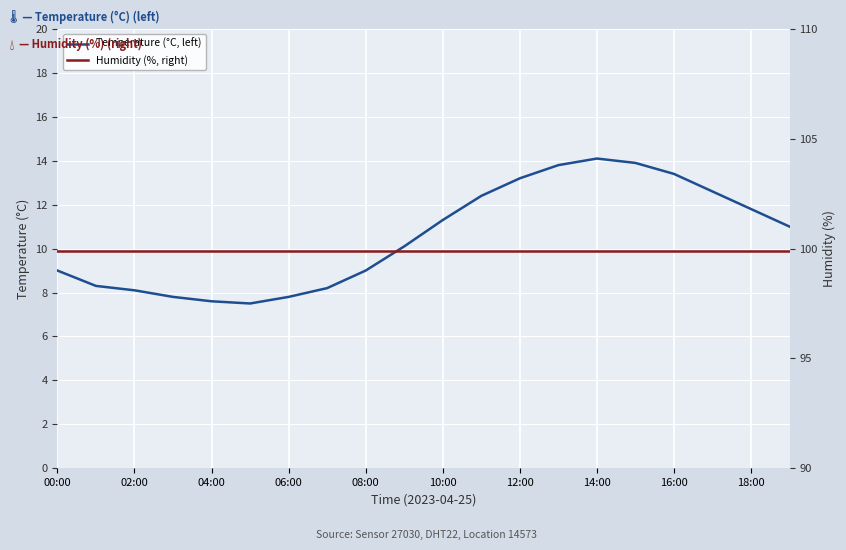

What is the lowest value of the Humidity (%, right) series?

99.9